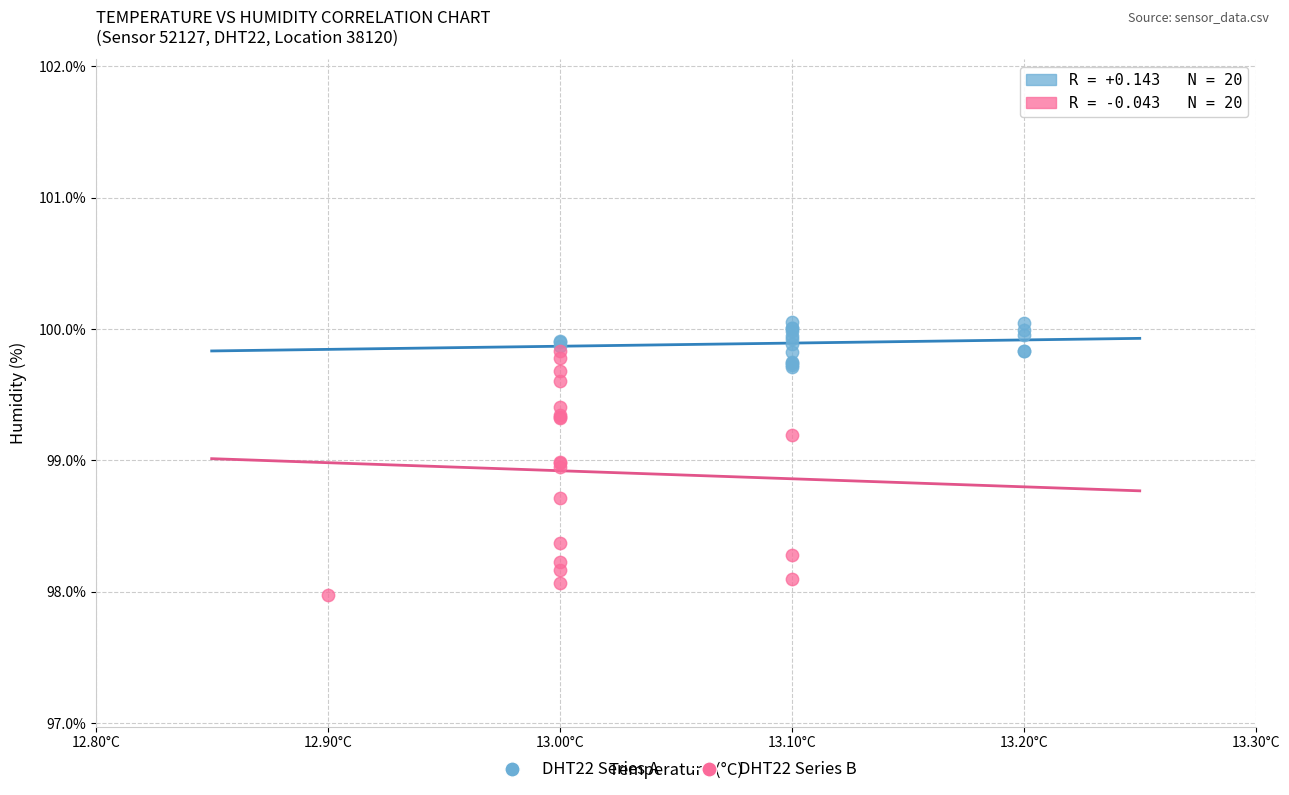

Which series contains the lowest Y value?

DHT22 Series B